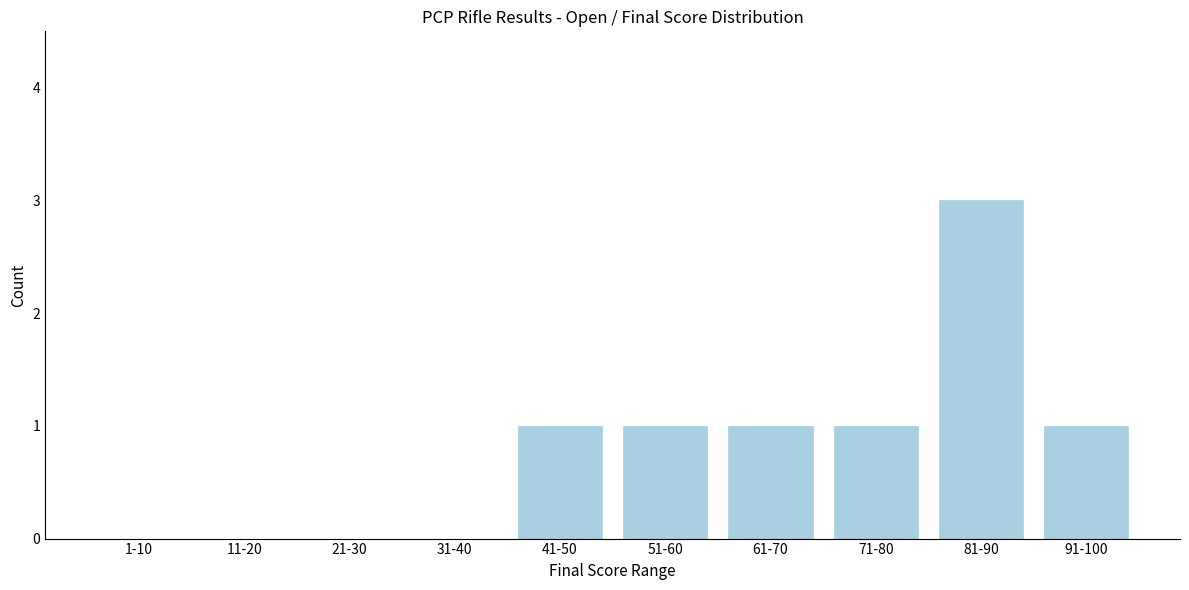

Reading right to left, transcribe all the data shown in this chart.

91-100=1	81-90=3	71-80=1	61-70=1	51-60=1	41-50=1	31-40=0	21-30=0	11-20=0	1-10=0